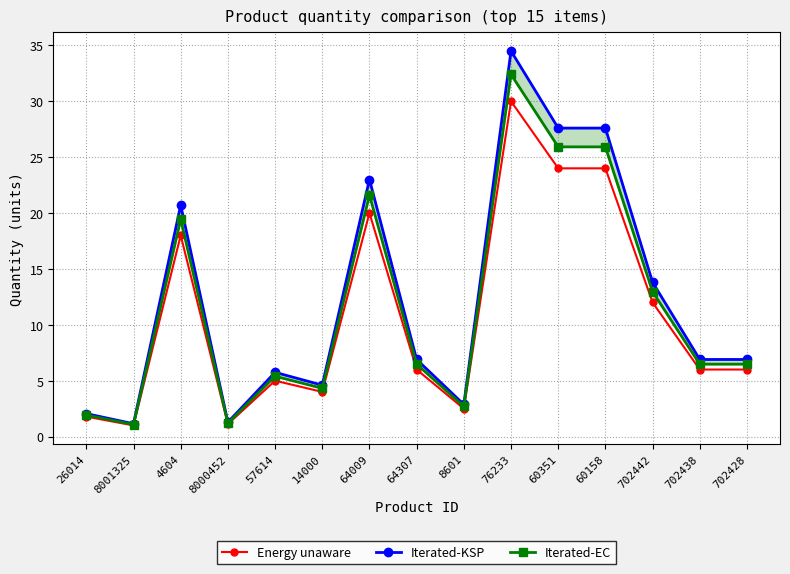

Reading left to right, list all the values displayed in this chart.

Energy unaware: 26014=1.8	8001325=1.0	4604=18.0	8000452=1.1	57614=5.0	14000=4.0	64009=20.0	64307=6.0	8601=2.5	76233=30.0	60351=24.0	60158=24.0	702442=12.0	702438=6.0	702428=6.0
Iterated-KSP: 26014=2.1	8001325=1.1	4604=20.7	8000452=1.3	57614=5.8	14000=4.6	64009=23.0	64307=6.9	8601=2.9	76233=34.5	60351=27.6	60158=27.6	702442=13.8	702438=6.9	702428=6.9
Iterated-EC: 26014=1.9	8001325=1.1	4604=19.4	8000452=1.2	57614=5.4	14000=4.3	64009=21.6	64307=6.5	8601=2.7	76233=32.4	60351=25.9	60158=25.9	702442=13.0	702438=6.5	702428=6.5